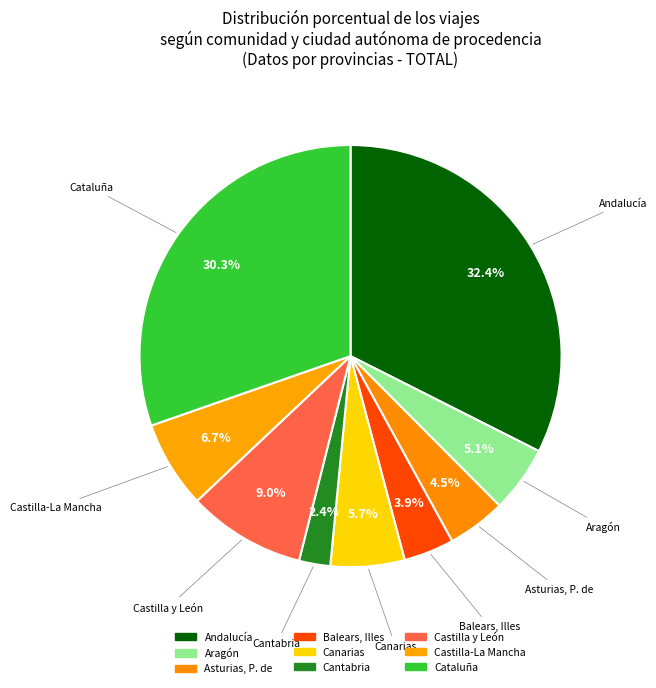

How many segments does this pie chart have?

9